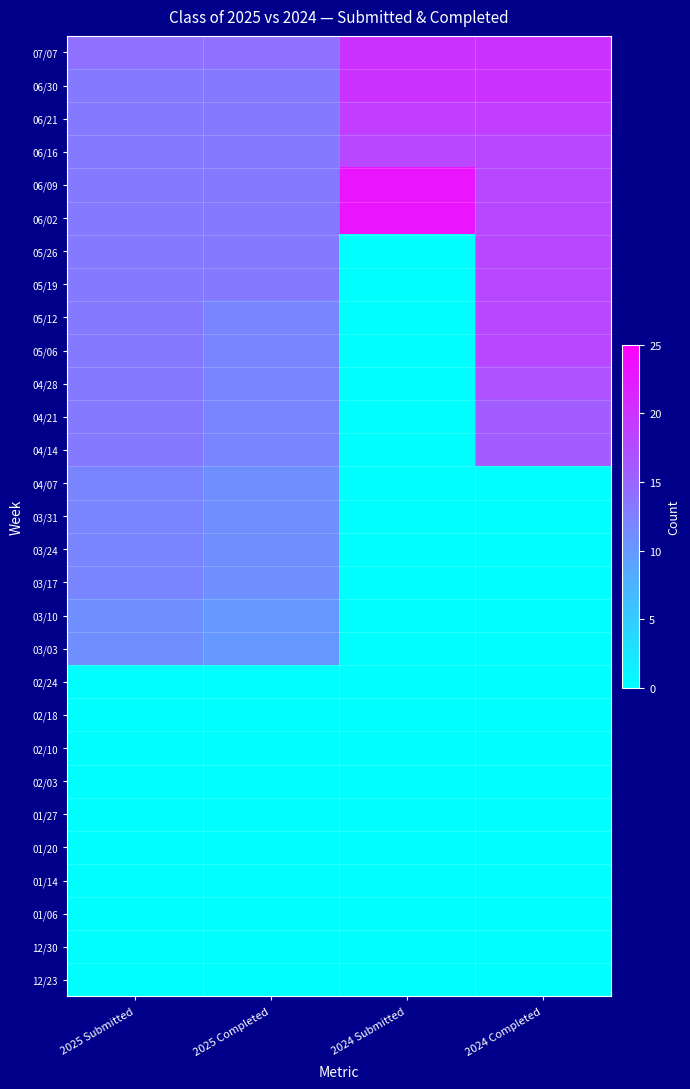

What is the spread (max minus min) of values at 2025 Submitted?

14